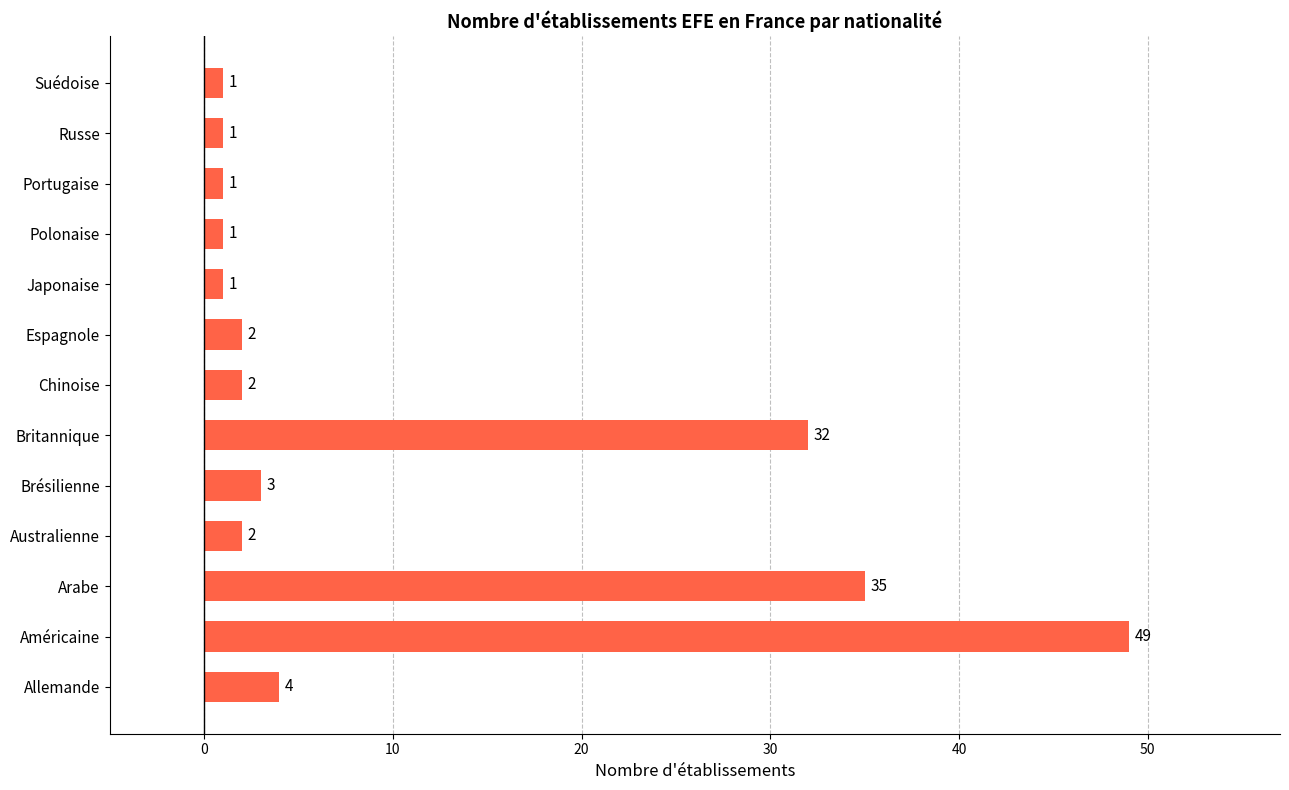

True or false: the data shows 81 at Américaine.

False